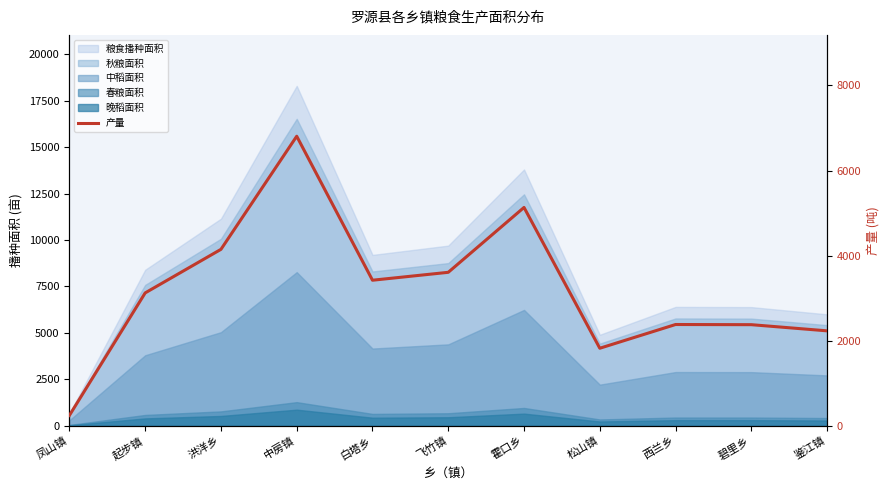

Which label corresponds to the largest value in the chart?

中房镇